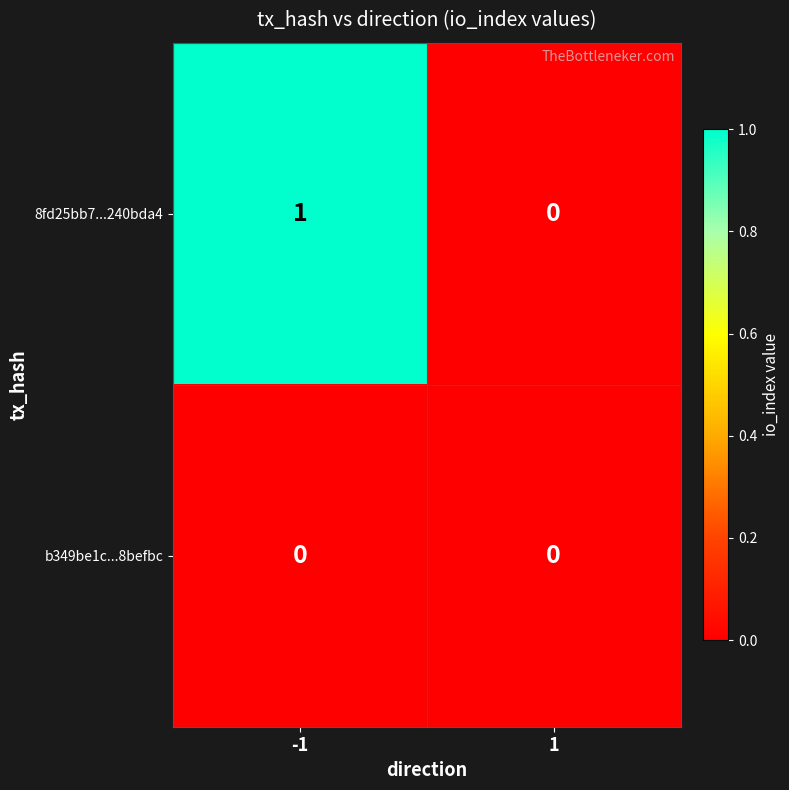

Which series has the widest spread of values?

8fd25bb7...240bda4